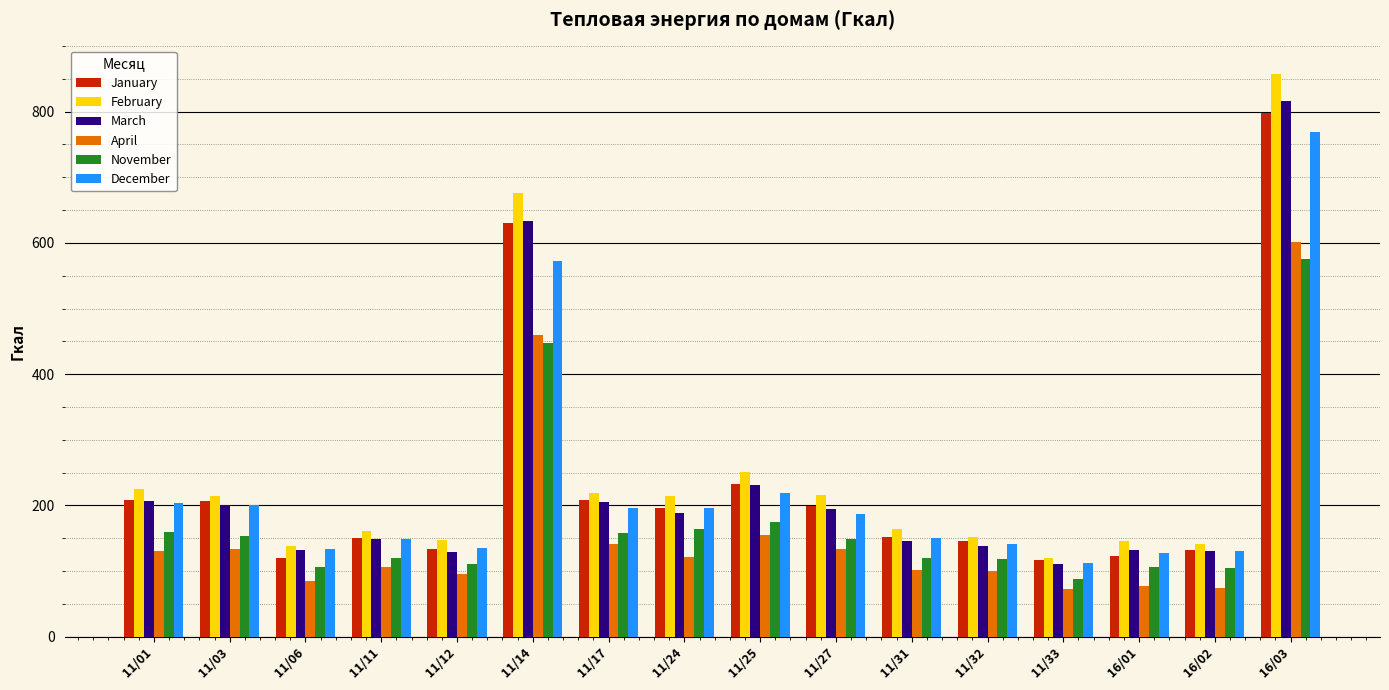

What is the highest value of the March series?

816.5